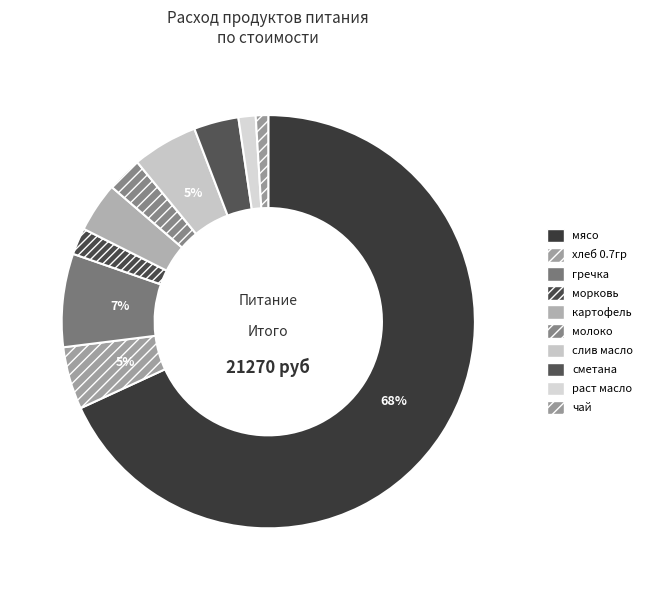

How many slices are in this pie chart?

10